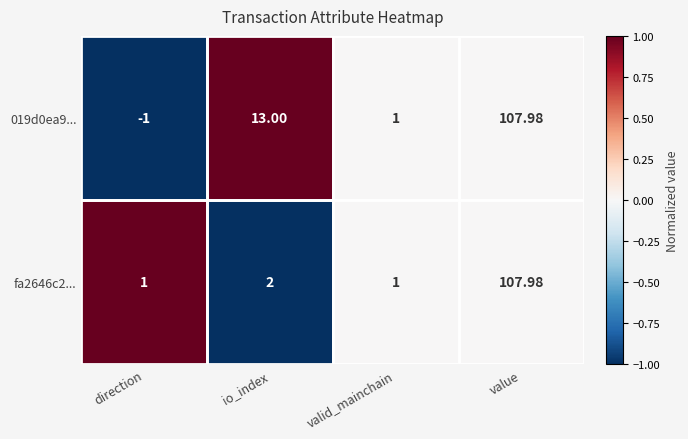

Rank the categories by 019d0ea9... value from lowest to highest.

direction, valid_mainchain, io_index, value